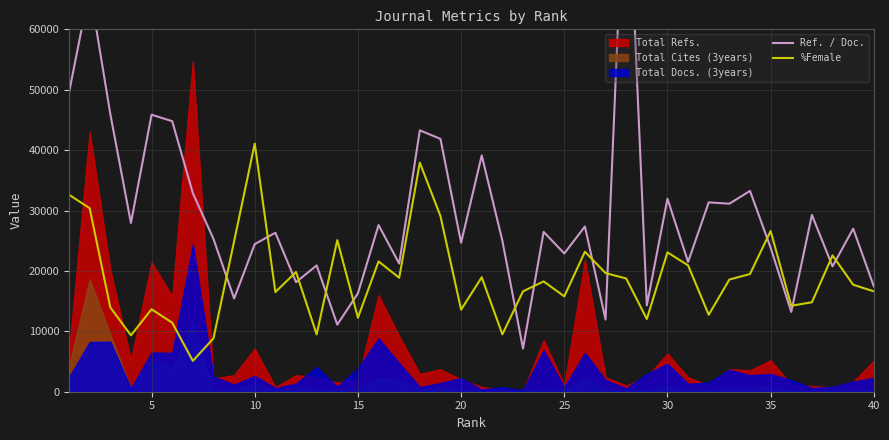

How many categories are shown in the chart?

40